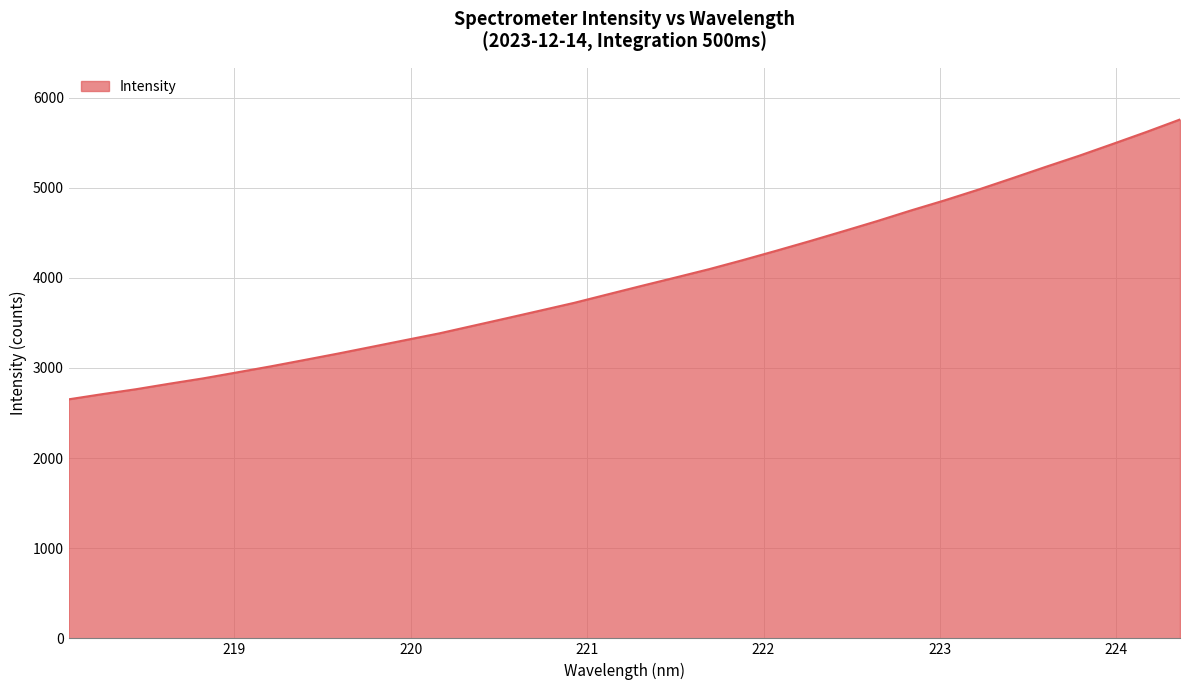

What is the smallest value displayed?

2652.2